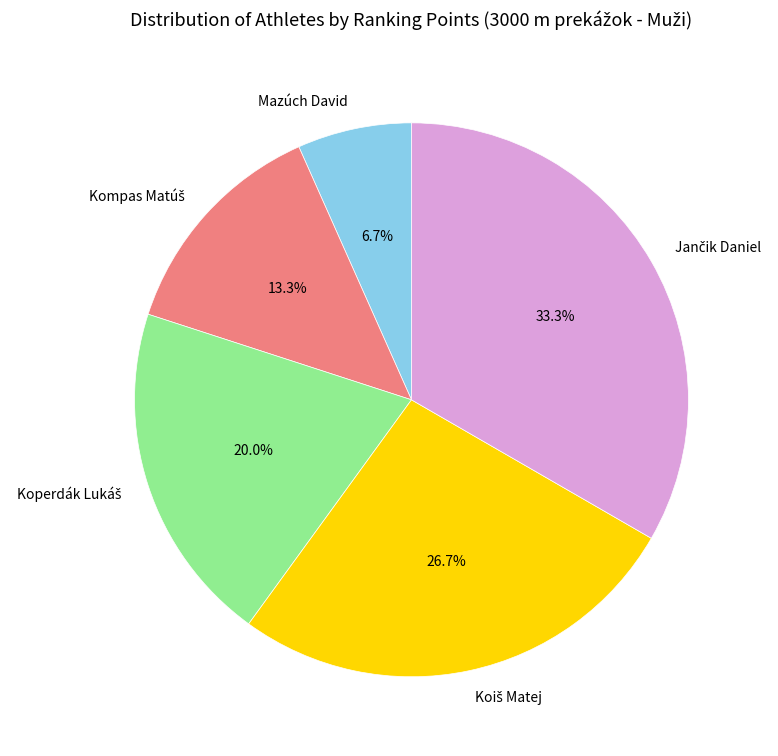

What is the smallest slice in the pie chart?

Mazúch David